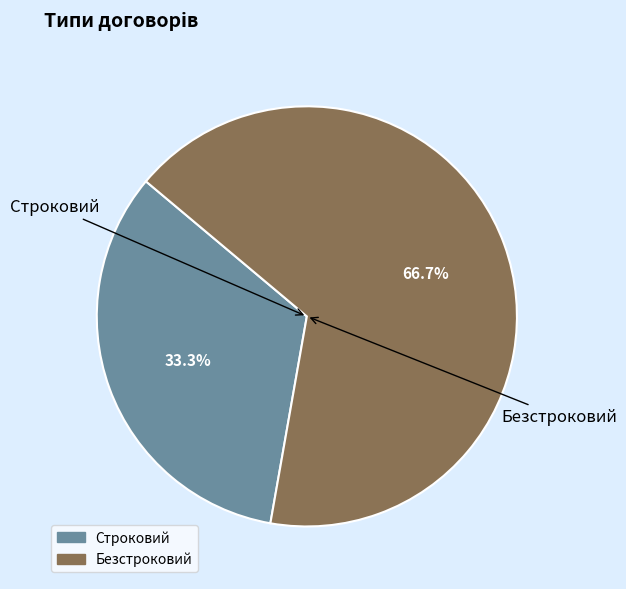

Rank the categories by value from highest to lowest.

Безстроковий, Строковий